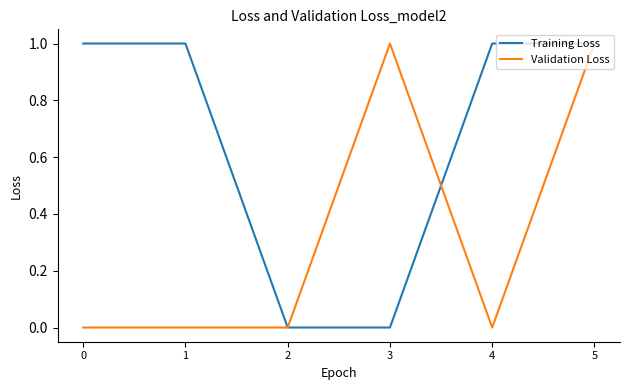

The Training Loss series shows 1 at 1. True or false?

True